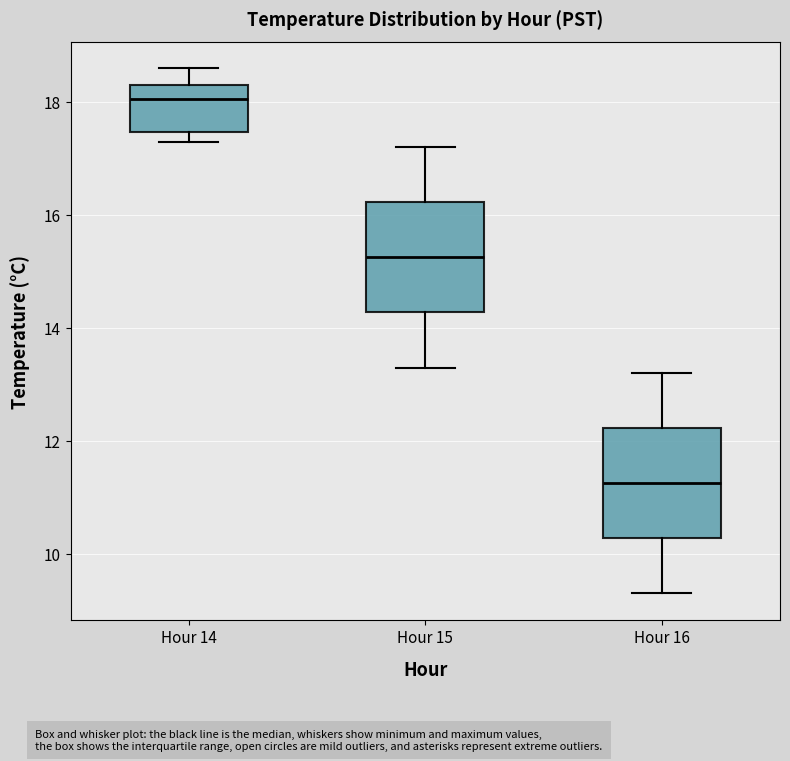

Reading left to right, read every box against the y-axis: the position of its median line, the range the box covers, and the ends of its whiskers. The values are not printed on the chart, so give them approximately, as read against the axis.

Hour 14: median 18.0, box 17.4 to 18.4, whiskers 17.4 (just below the box's lower edge) to 18.6
Hour 15: median 15.2, box 14.2 to 16.2, whiskers 13.4 to 17.2
Hour 16: median 11.2, box 10.2 to 12.2, whiskers 9.4 to 13.2